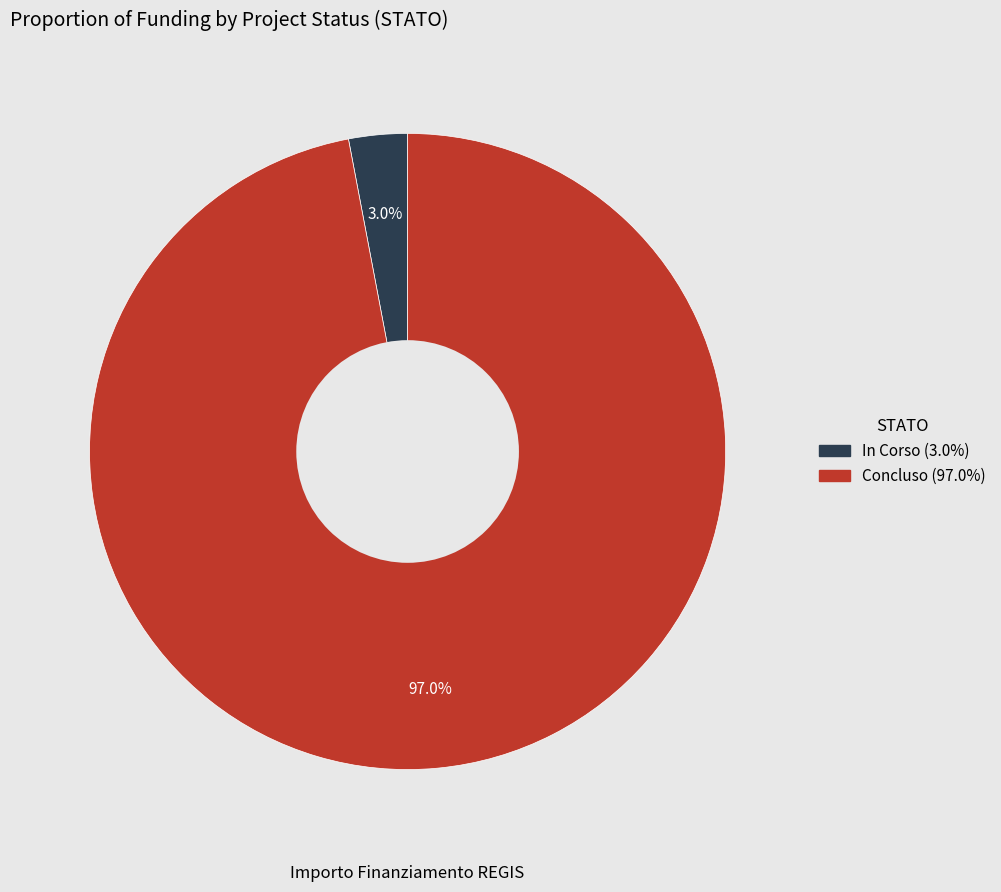

Which category has the biggest portion of the pie?

Concluso